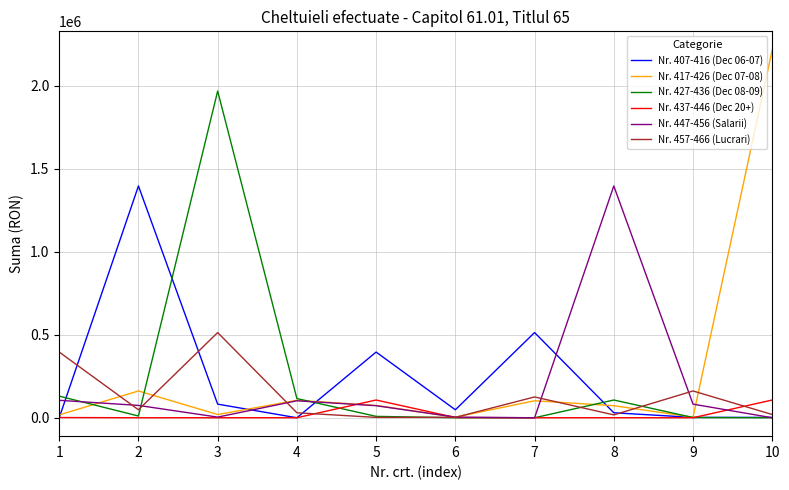

Is it true that Nr. 447-456 (Salarii) equals 4044.0 at 3?

True